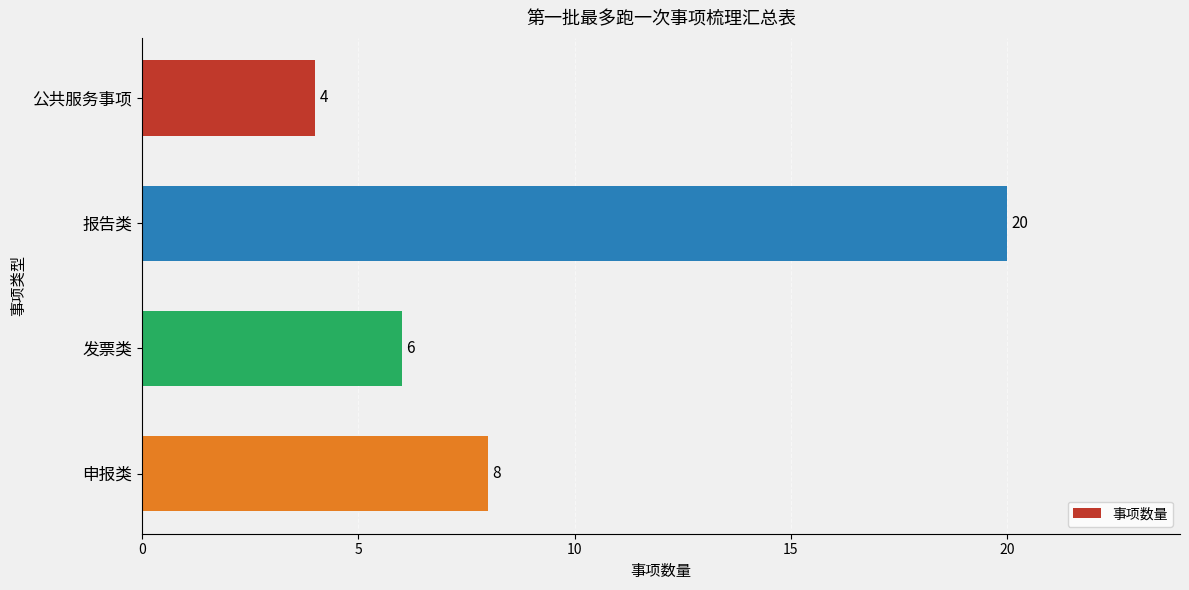

What is the sum of all values?

38